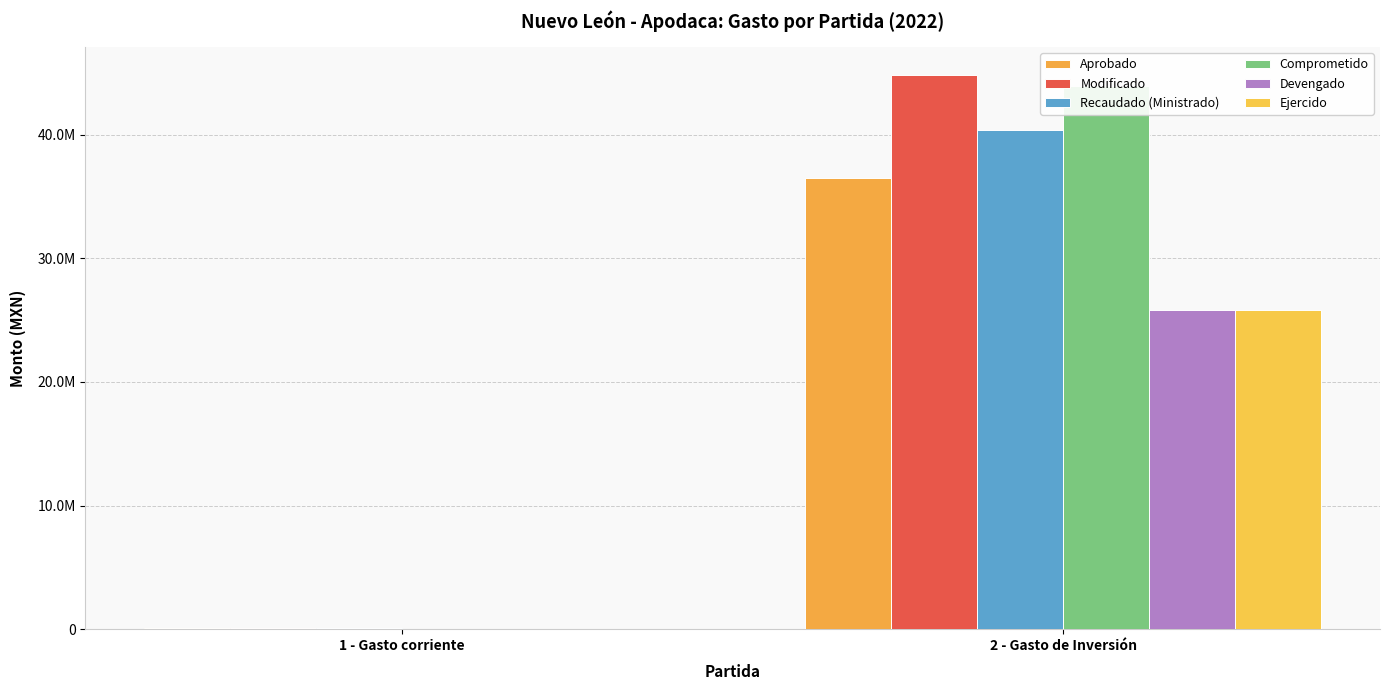

What is the label of the 2nd bar from the left?

2 - Gasto de Inversión